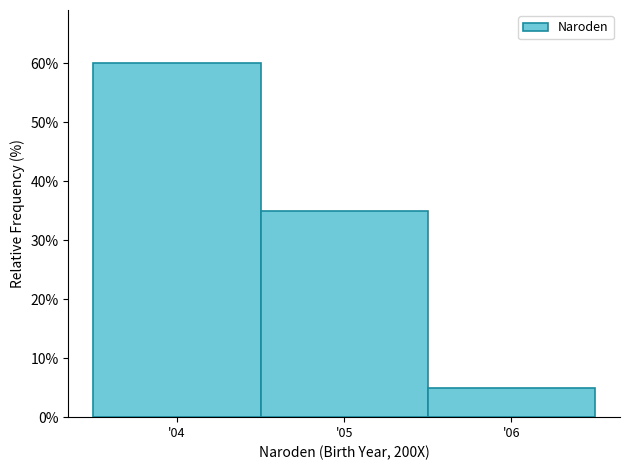

Reading left to right, list every bar in this chart as the range it spans on the x-axis followed by its height. The values are not printed on the chart, so give them approximately, as read against the axis.

3.5 to 4.5: 60
4.5 to 5.5: 35
5.5 to 6.5: 5